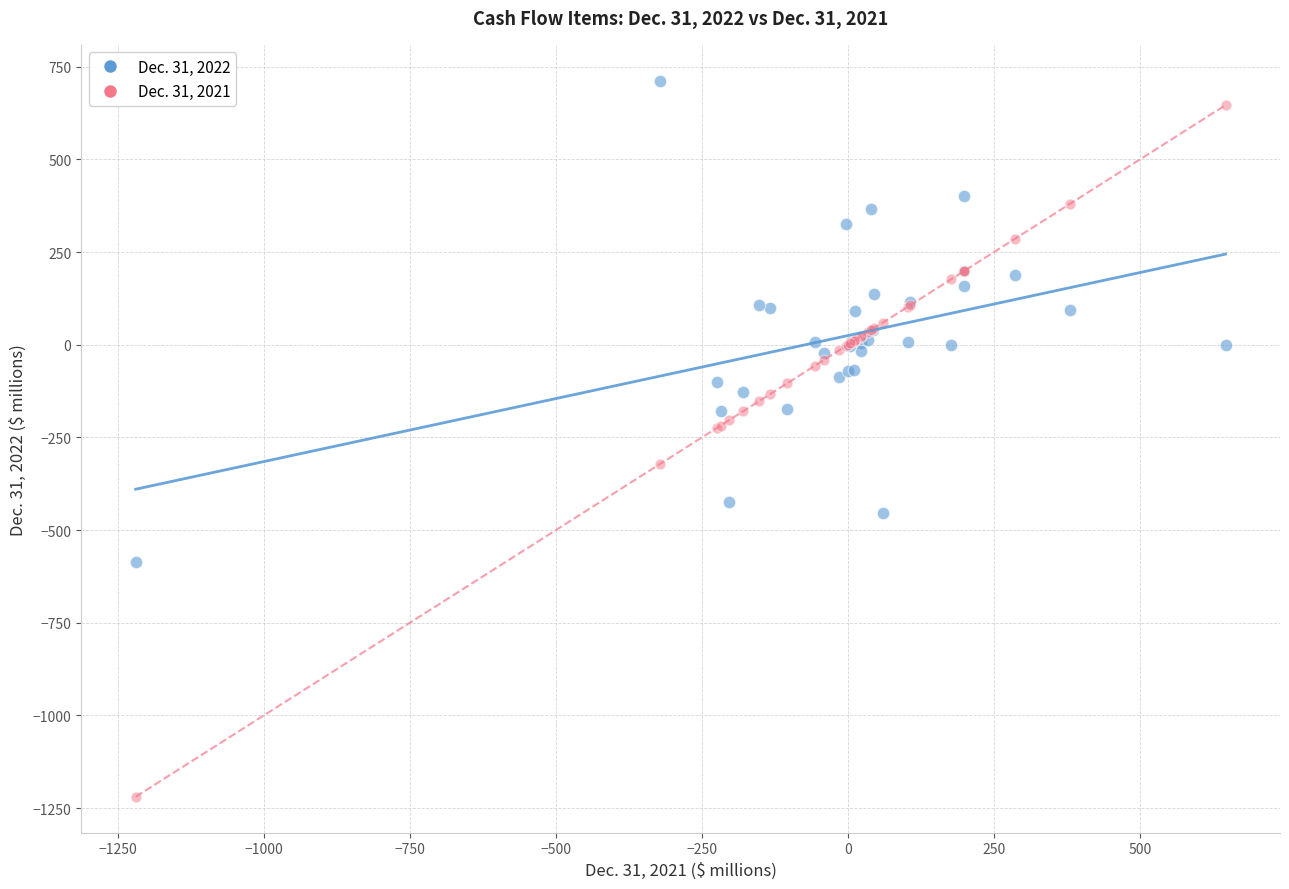

Which series reaches the minimum Y coordinate?

Dec. 31, 2021